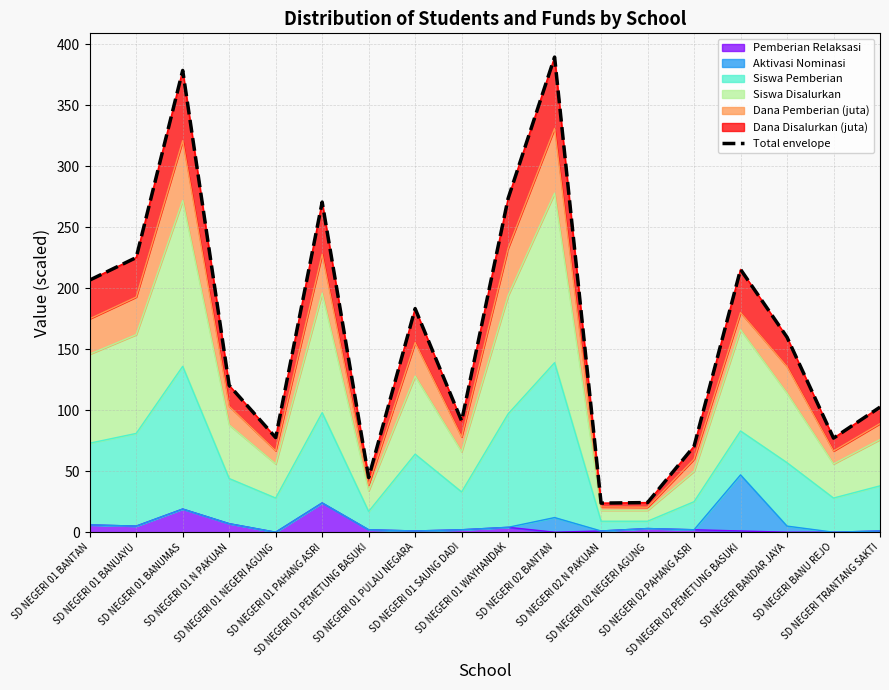

At which label is the value closest to 206?

SD NEGERI 01 BANTAN